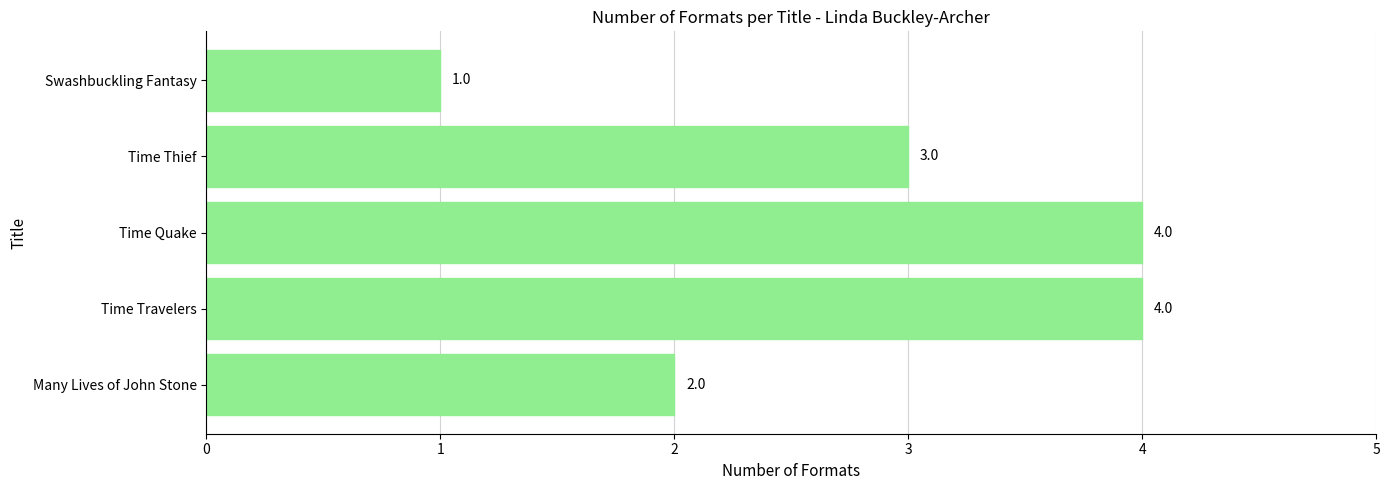

How many values are between 2 and 4?

4